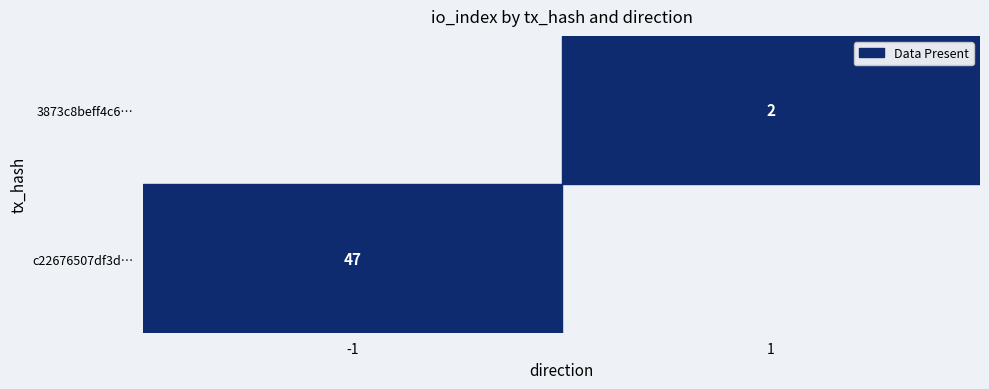

Reading right to left, what are all the values shown in this chart?

c22676507df3d6089164e31722db9ff57c03a5d: io_index=47	direction=-1
3873c8beff4c6cd56744ae30b6237b9887a4ca0: io_index=2	direction=1